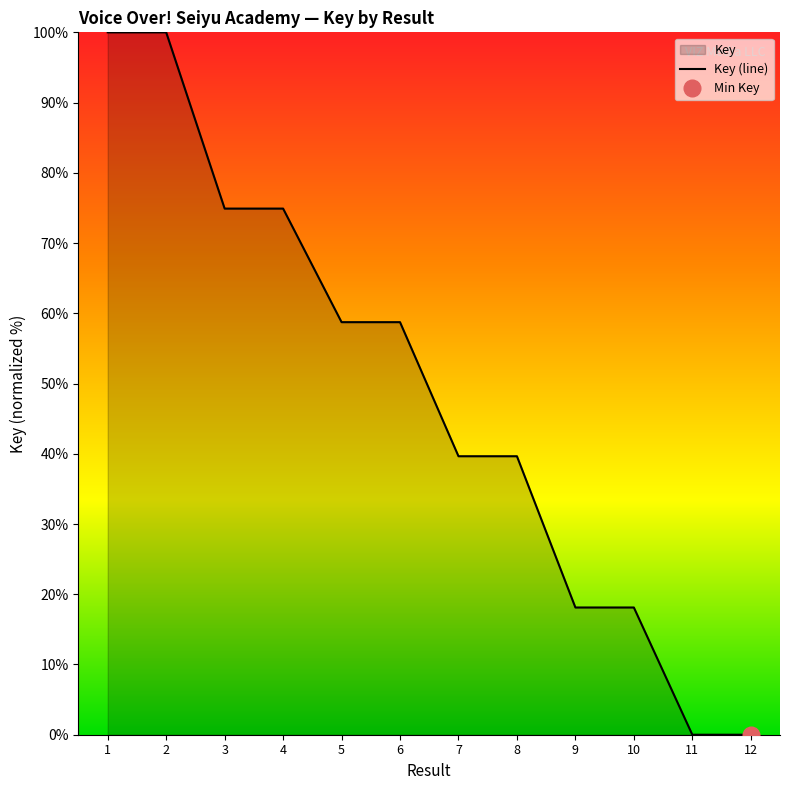

How many interior local valleys (lower than both neighbors) does the data have?

1